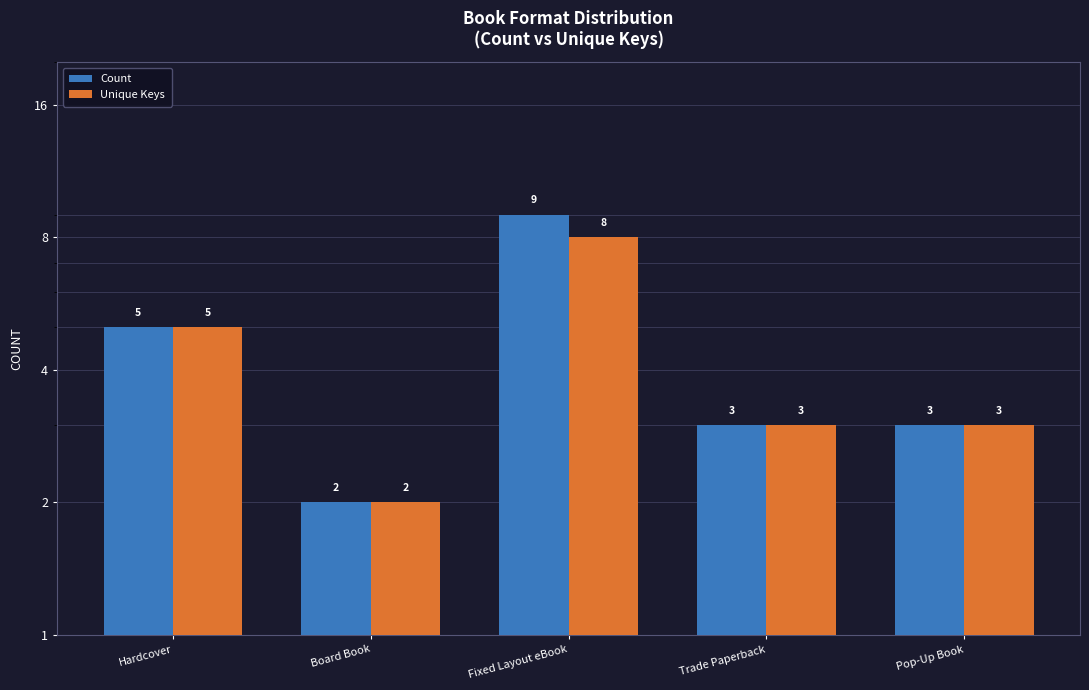

What position from the left is Fixed Layout eBook?

3